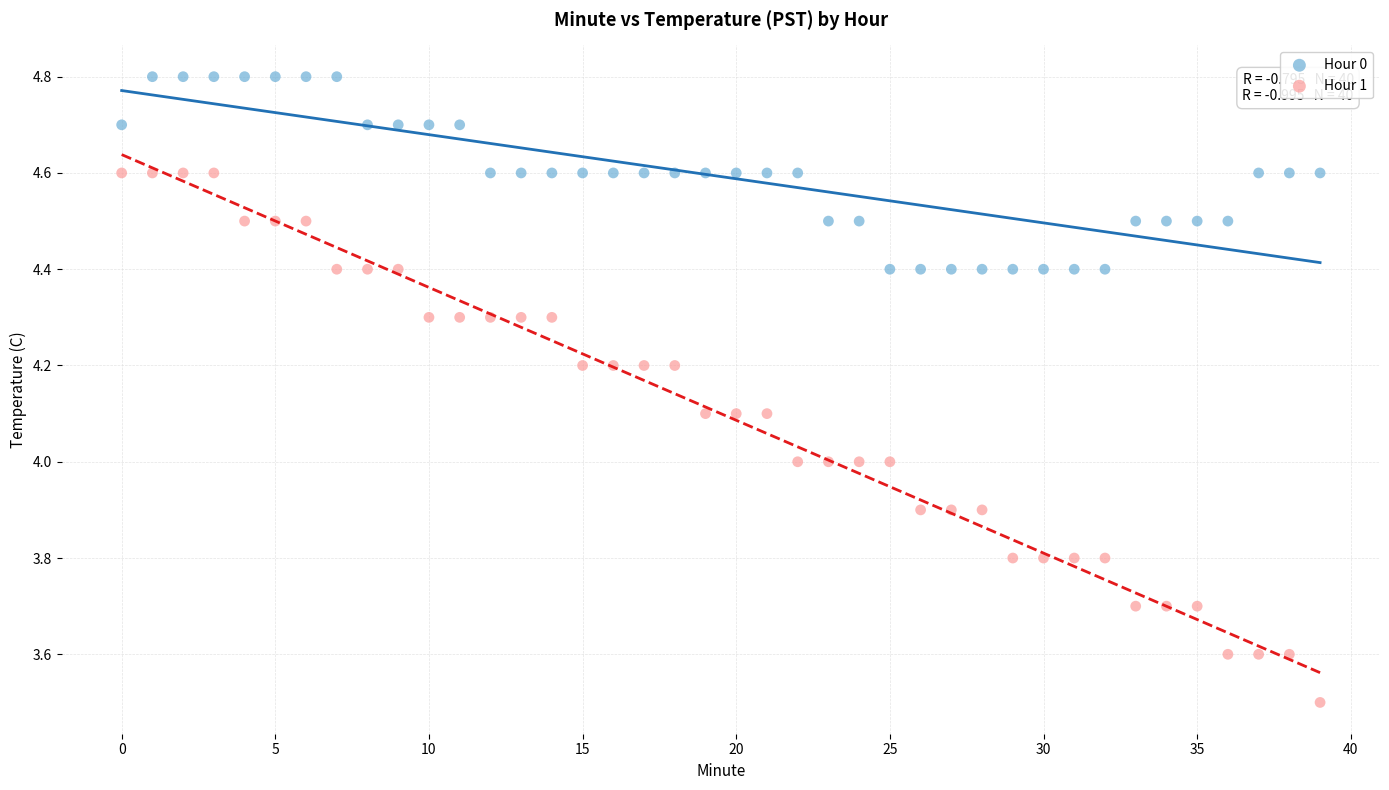

Which series contains the lowest Y value?

Hour 1